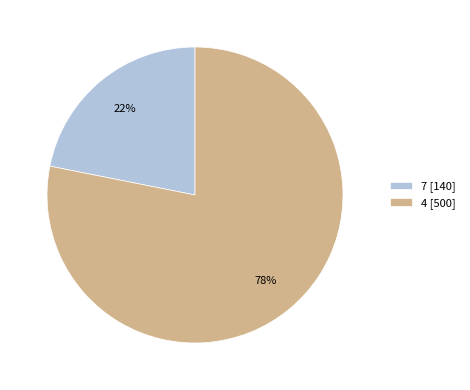

Is the sum of 7 [140] and 4 [500] greater than half?

Yes